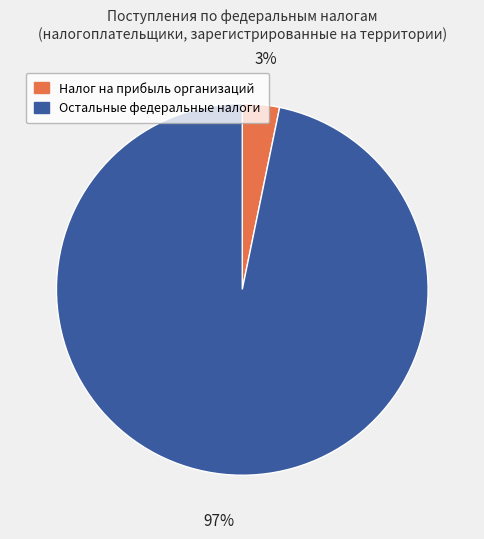

Between Остальные федеральные налоги and Налог на прибыль организаций, which is larger?

Остальные федеральные налоги